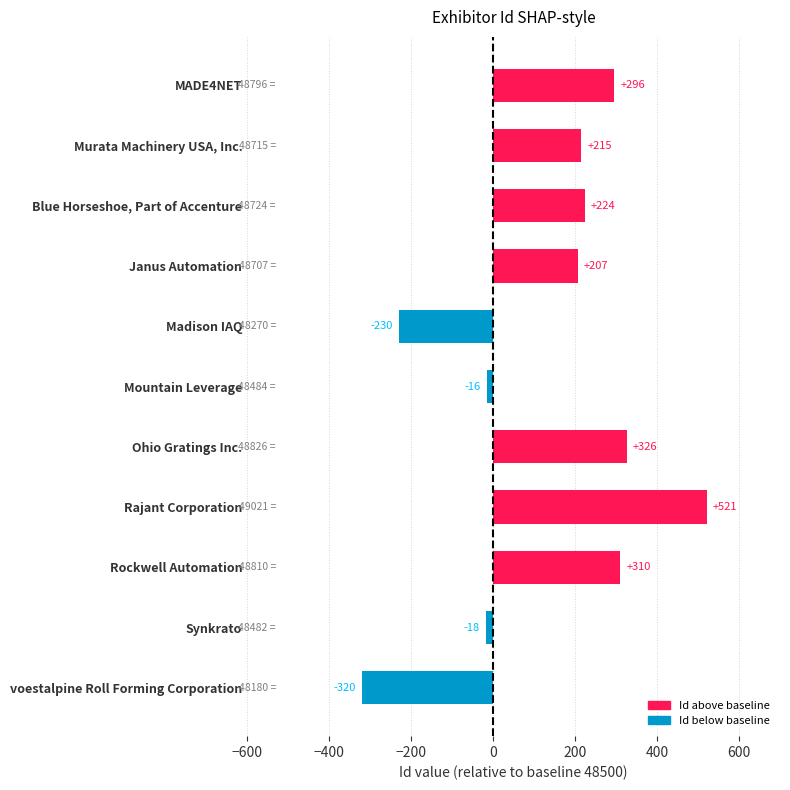

What is the sum of the values at Ohio Gratings Inc. and voestalpine Roll Forming Corporation?

6